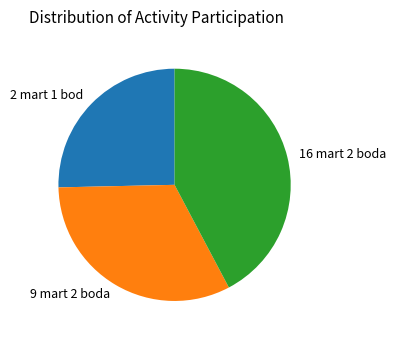

Which category has the smallest portion of the pie?

2 mart 1 bod